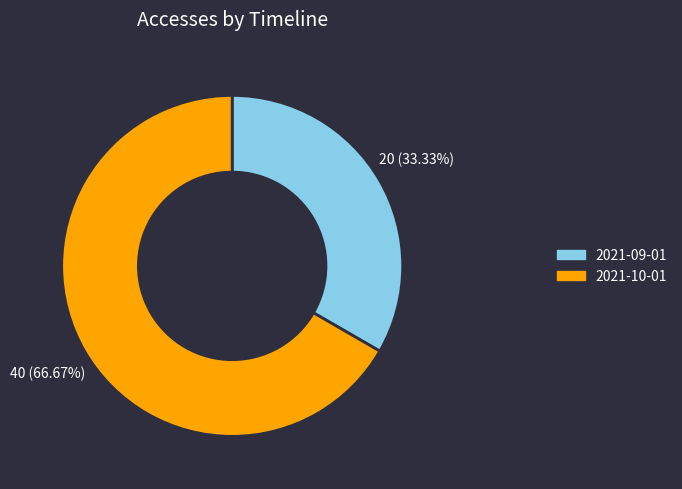

Which has a higher value, 2021-09-01 or 2021-10-01?

2021-10-01